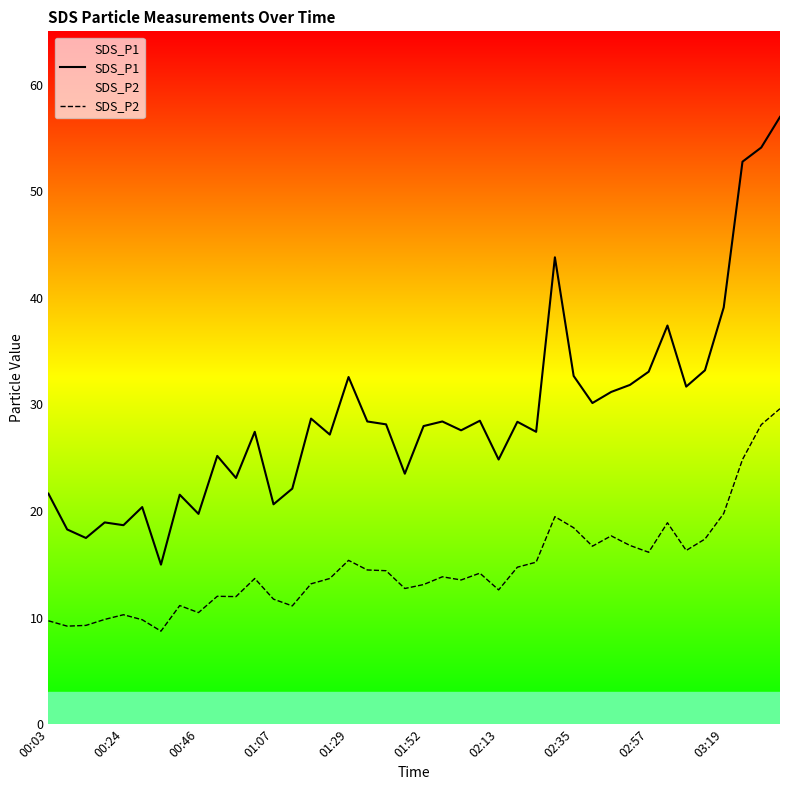

Rank the series by their average value, from highest to lowest.

SDS_P1, SDS_P2